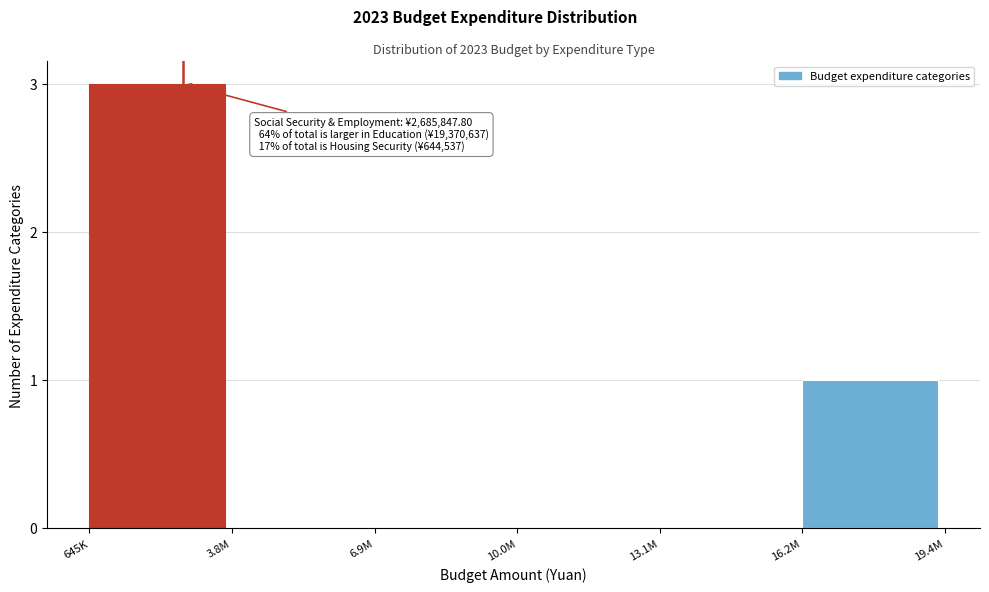

Reading left to right, what are all the values shown in this chart?

645K=3	3.8M=0	6.9M=0	10.0M=0	13.1M=0	16.2M=1